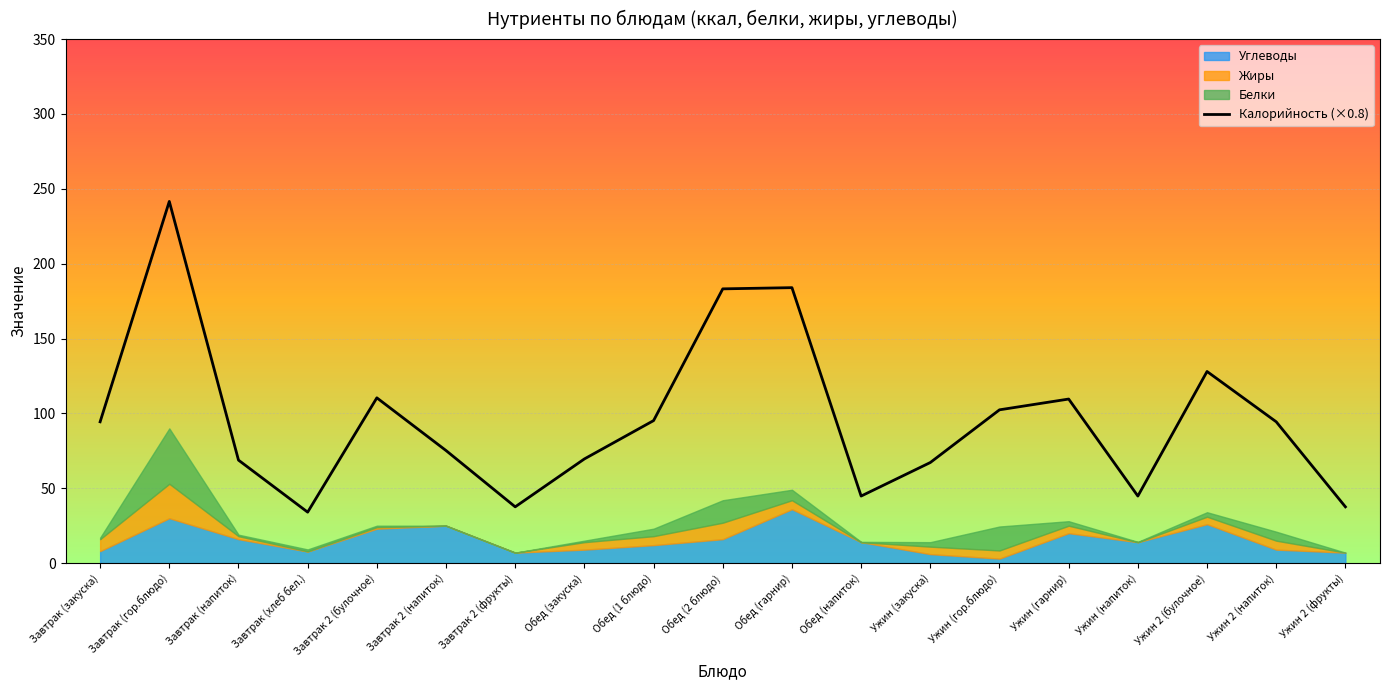

True or false: the data shows 68.8 at Завтрак (напиток).

True